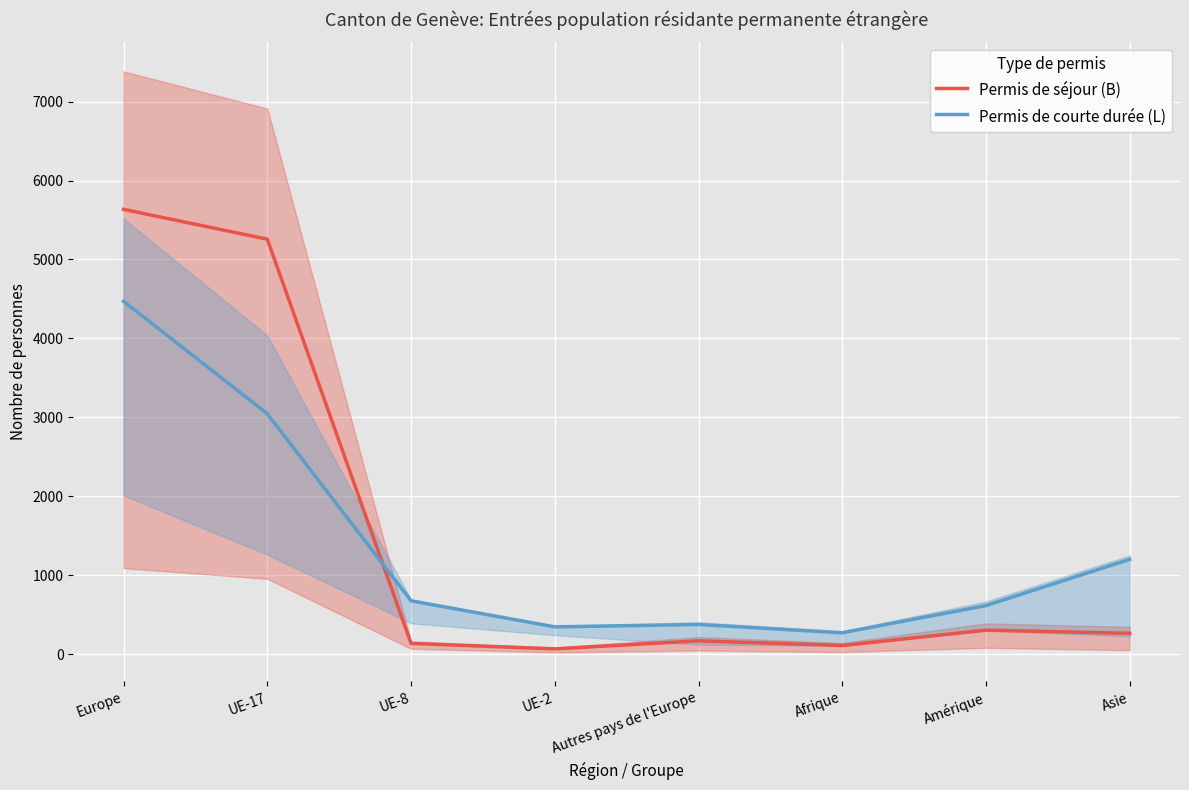

Is the value of Permis de séjour (B) at UE-17 greater than the value of Permis de courte durée (L) at UE-8?

Yes